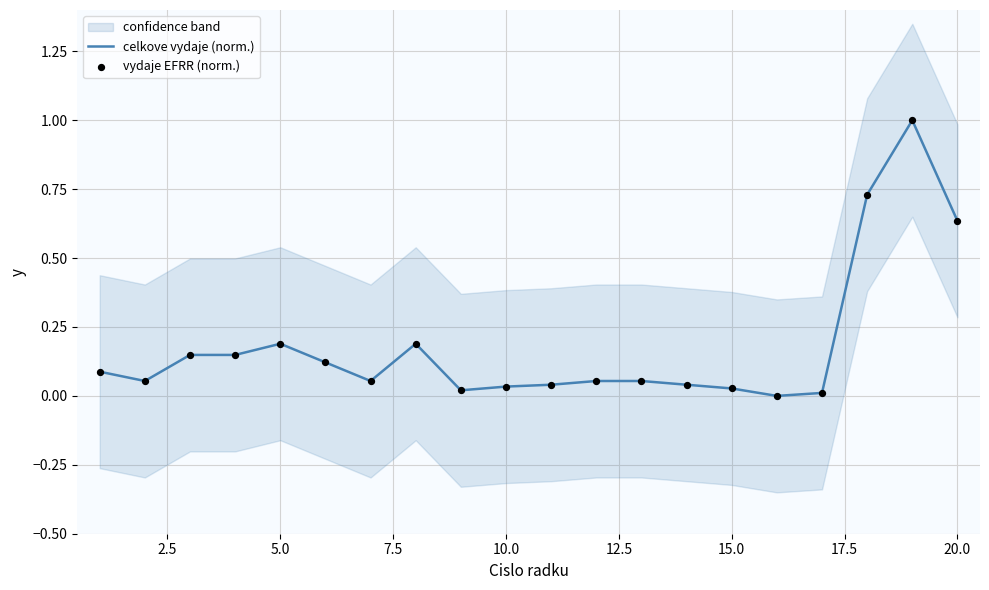

Which series has the largest total across all categories?

celkove vydaje (norm.)